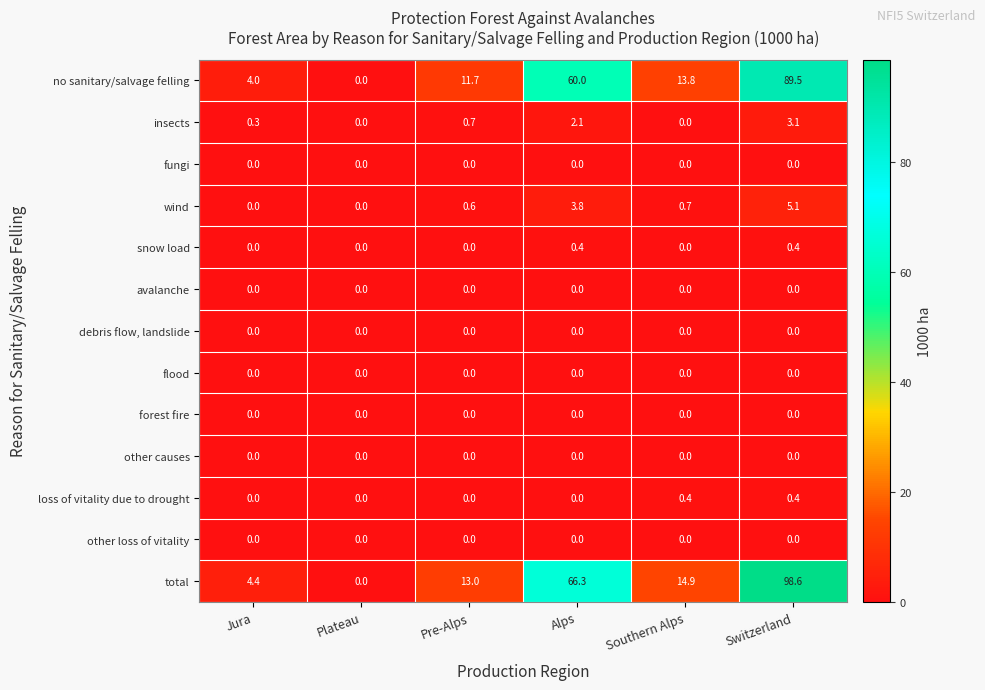

What is the maximum value shown in the chart?

98.6